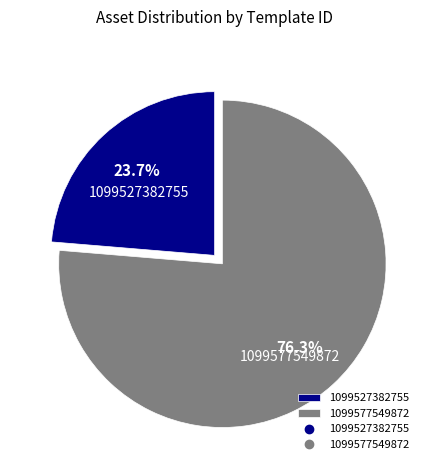

Approximately how many times larger is the value at 1099527382755 compared to 1099577549872?

0.3